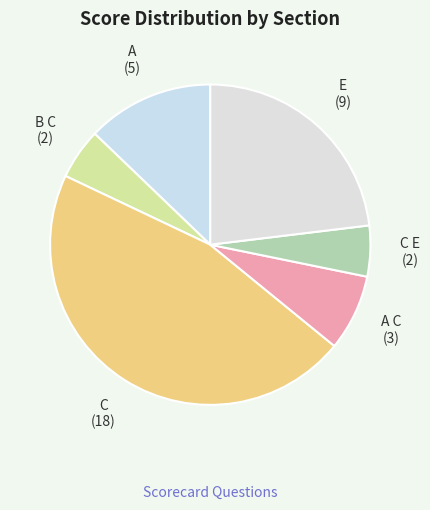

The B C slice represents 5% of the pie. True or false?

True